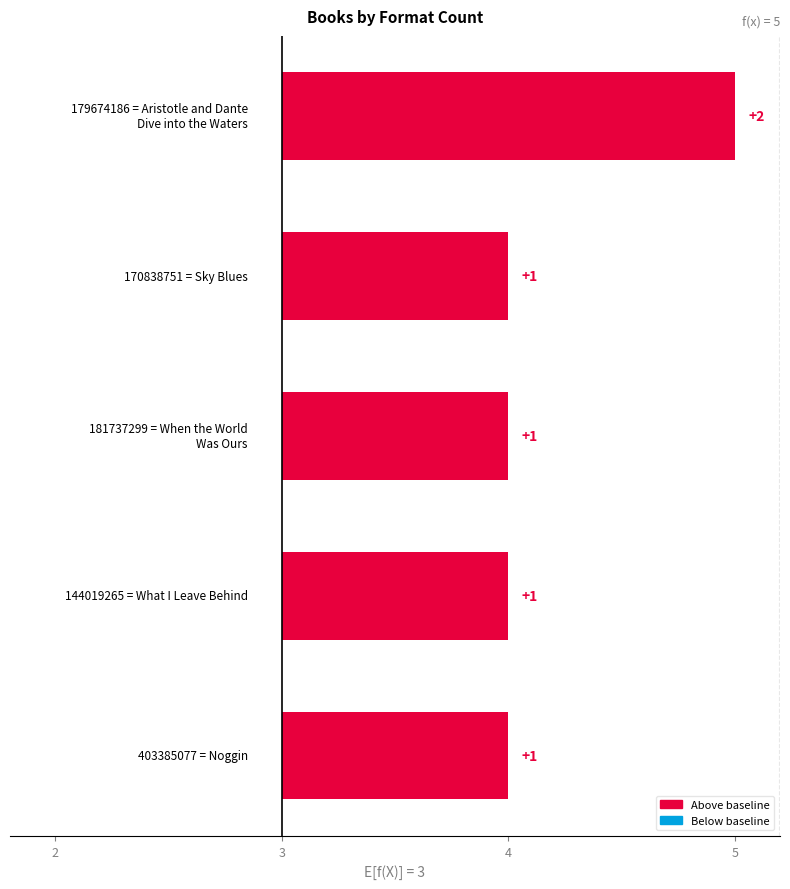

What is the approximate value at 3?

1